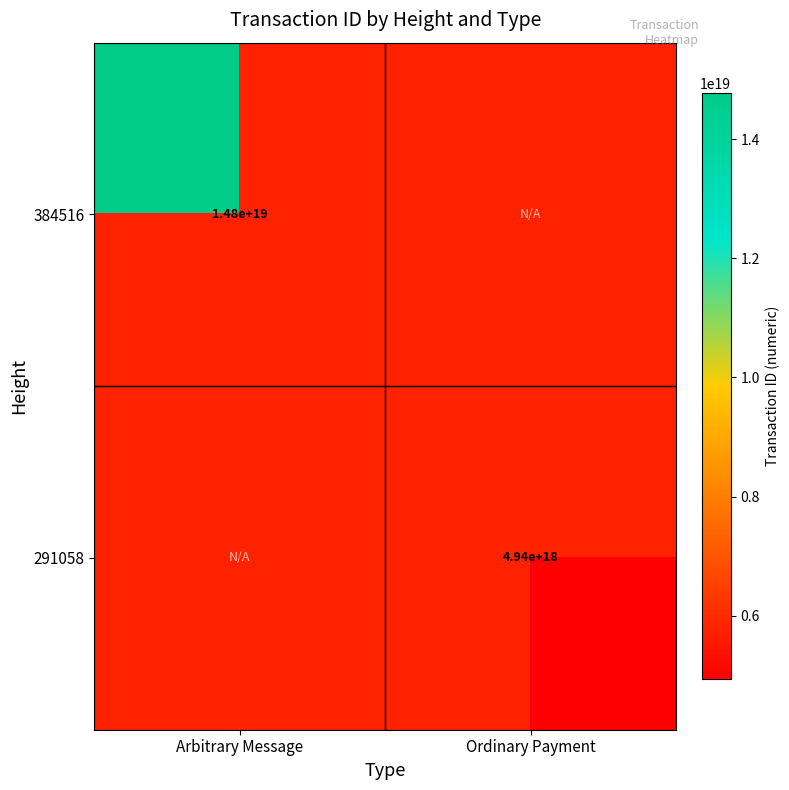

Count the number of categories in the chart.

2